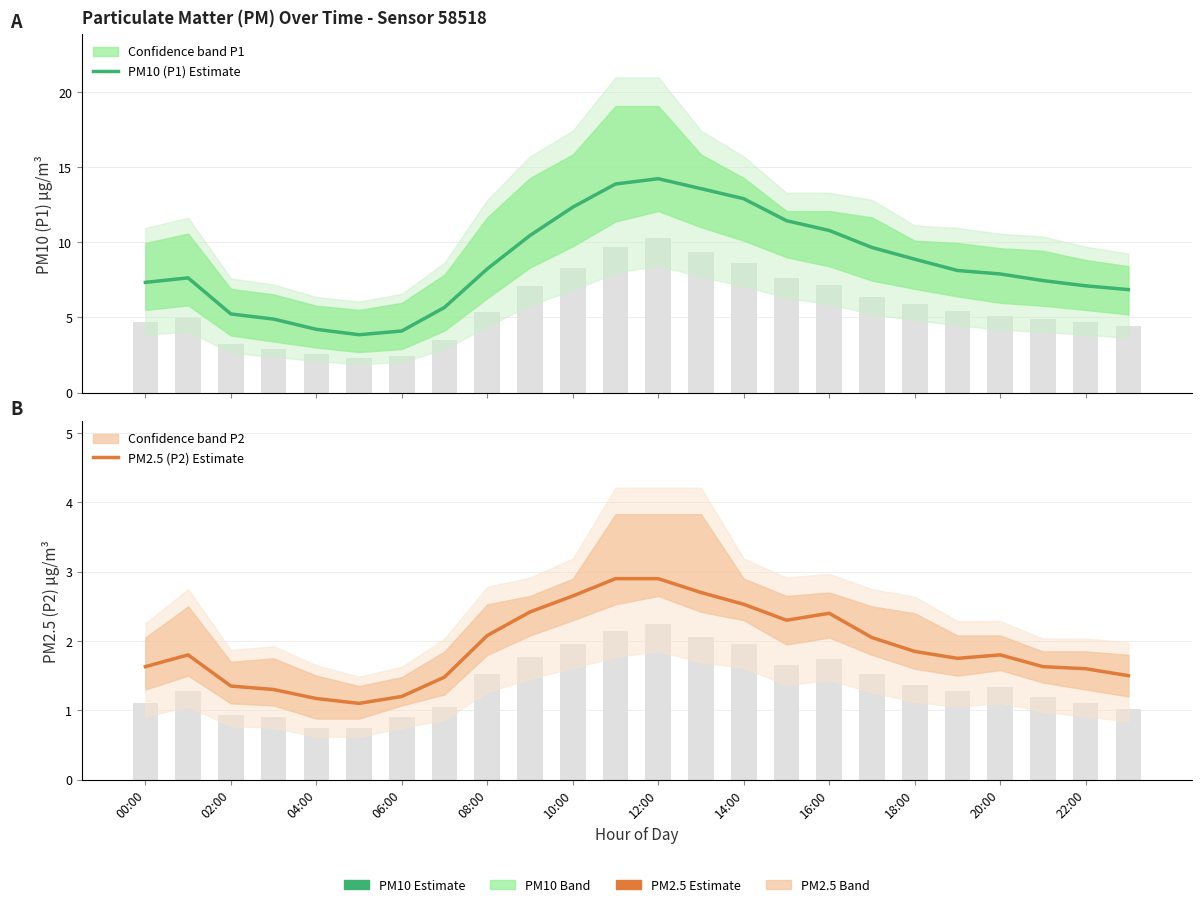

Are the bars grouped side by side (vs. stacked)?

Yes